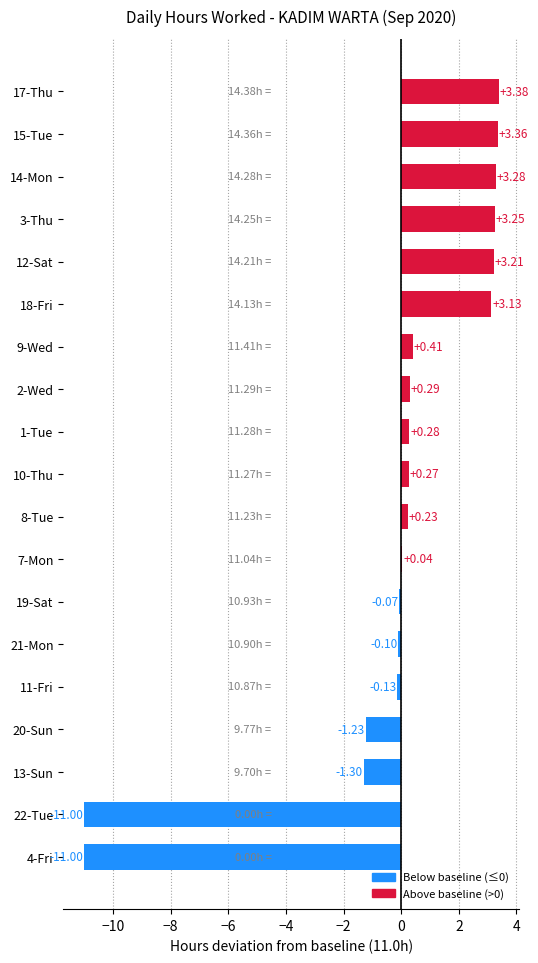

Which has a higher value, 2-Wed or 18-Fri?

18-Fri